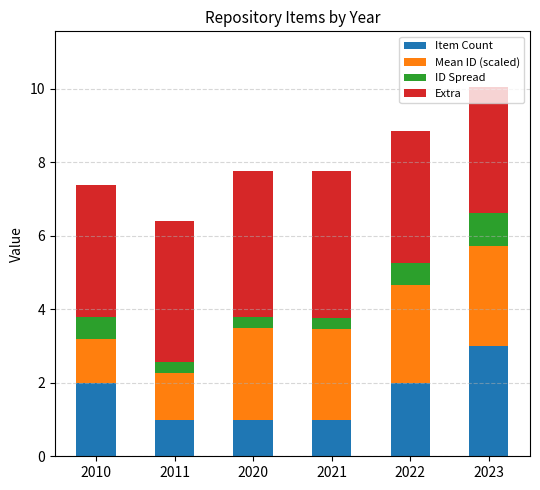

How many bars are there in total?

6